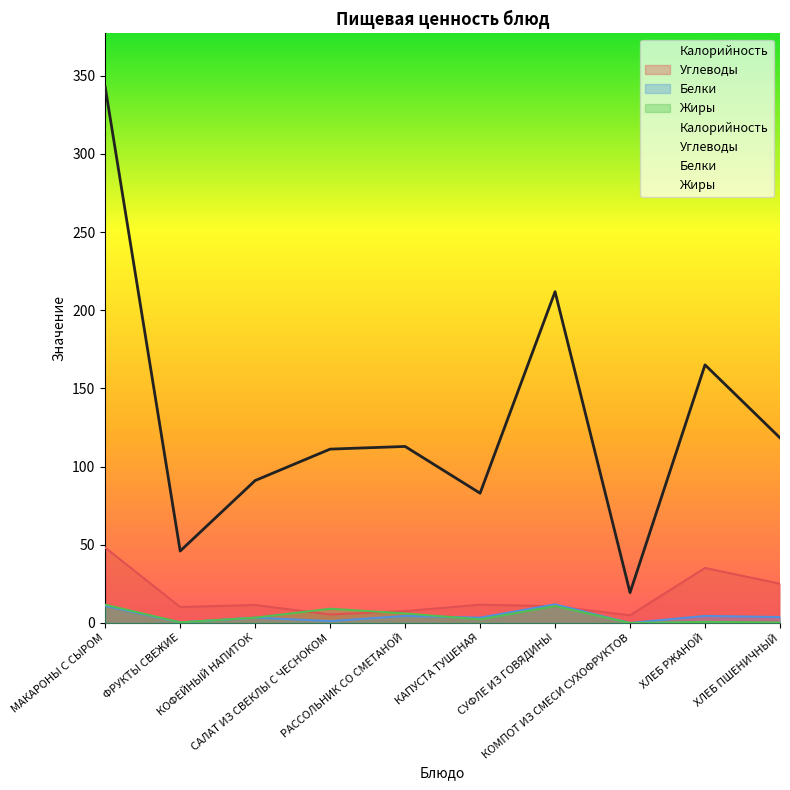

What is the difference between the Углеводы values at ХЛЕБ РЖАНОЙ and КОФЕЙНЫЙ НАПИТОК?

23.7